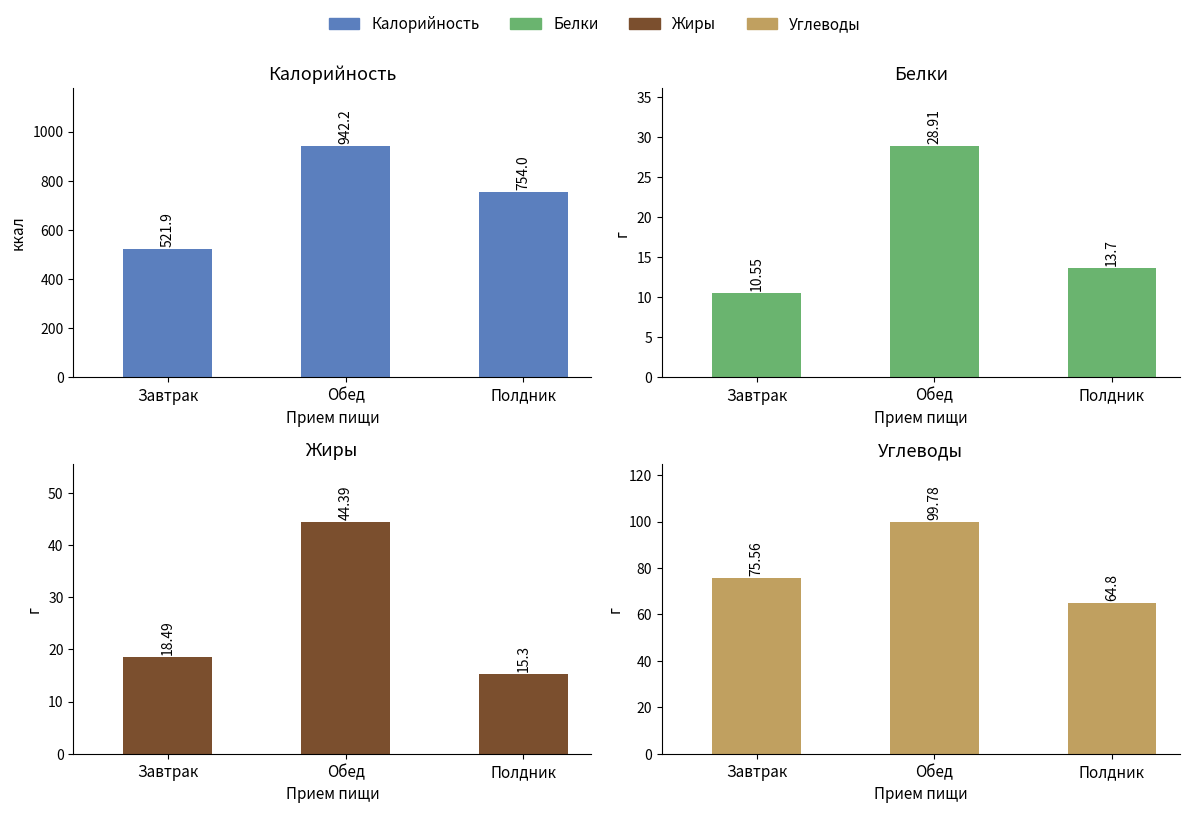

What is the difference between the maximum and minimum values in the Белки series?

18.4